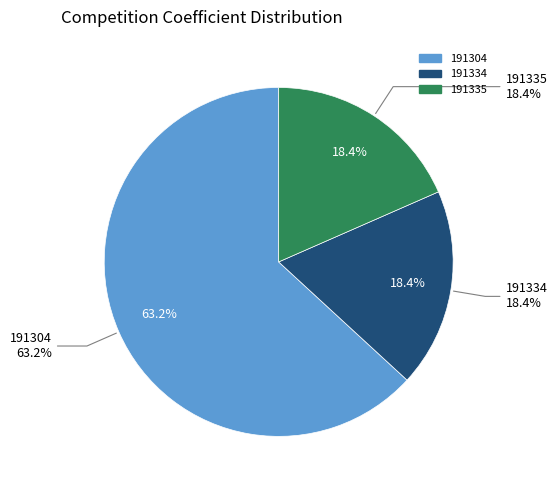

What is the change in value from 191304 to 191334?

-17